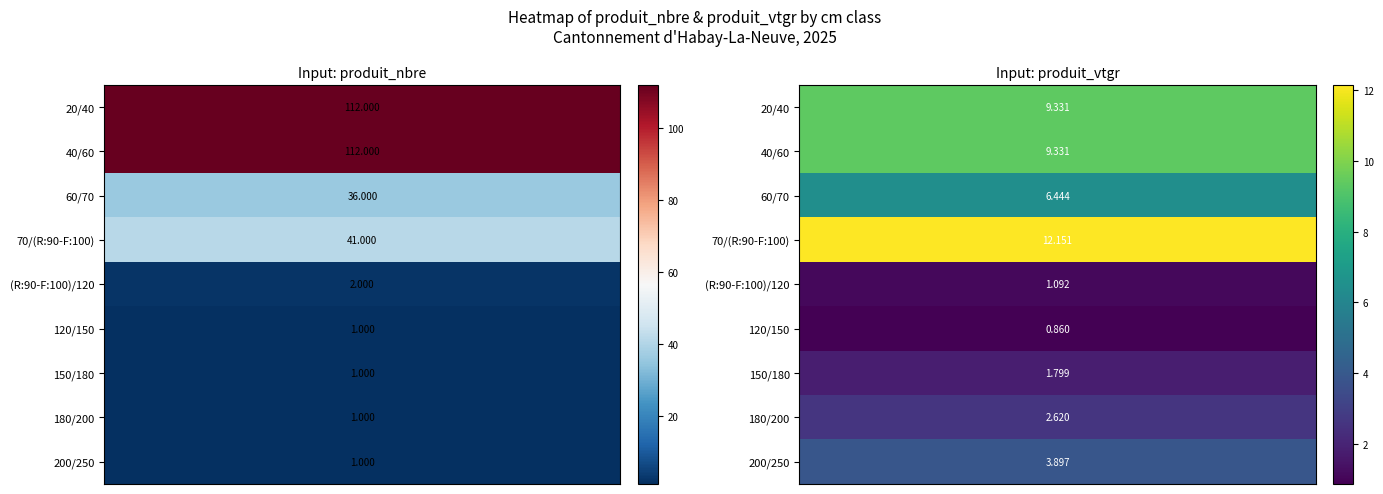

What is the sum of the 180/200 values at produit_vtgr and produit_nbre?

3.6